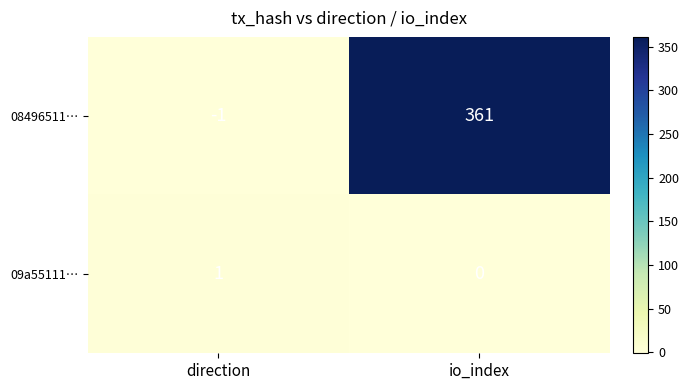

True or false: 08496511… has a value of 361 at io_index.

True